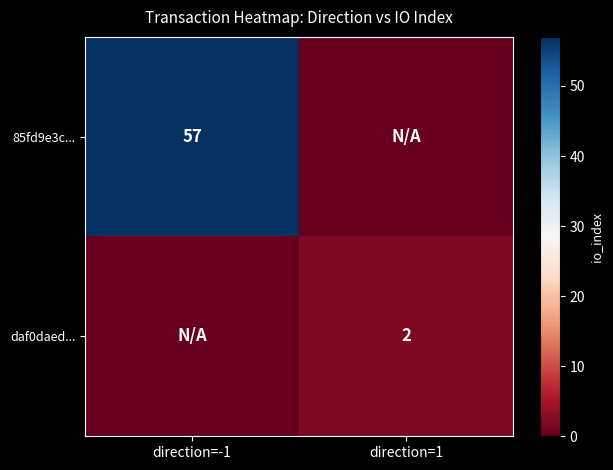

True or false: 85fd9e3c... has a value of 34 at direction=-1.

False